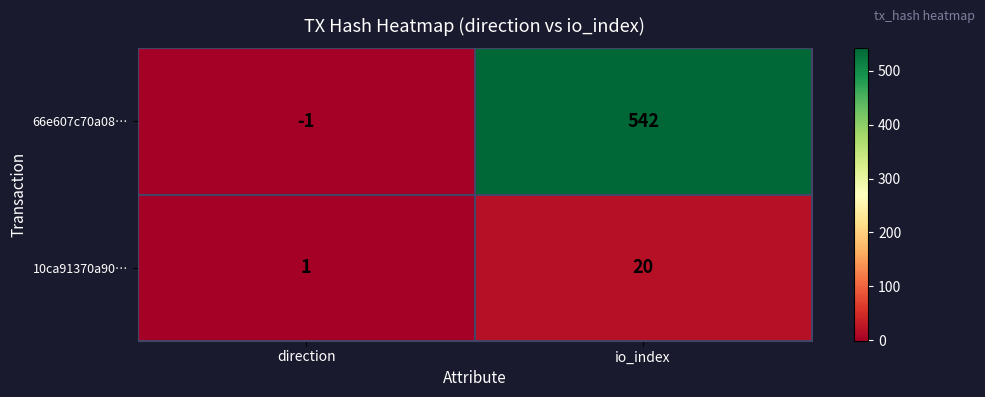

Count the number of categories in the chart.

2